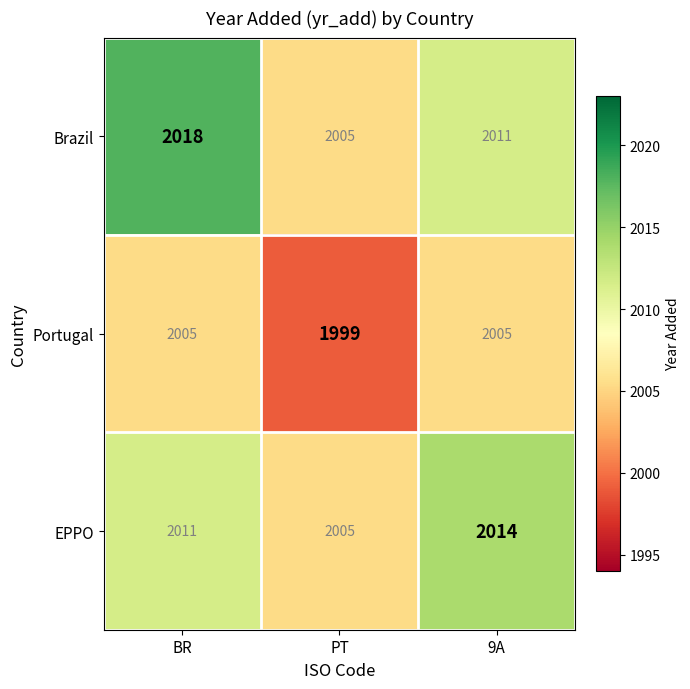

How many categories are shown in the chart?

3